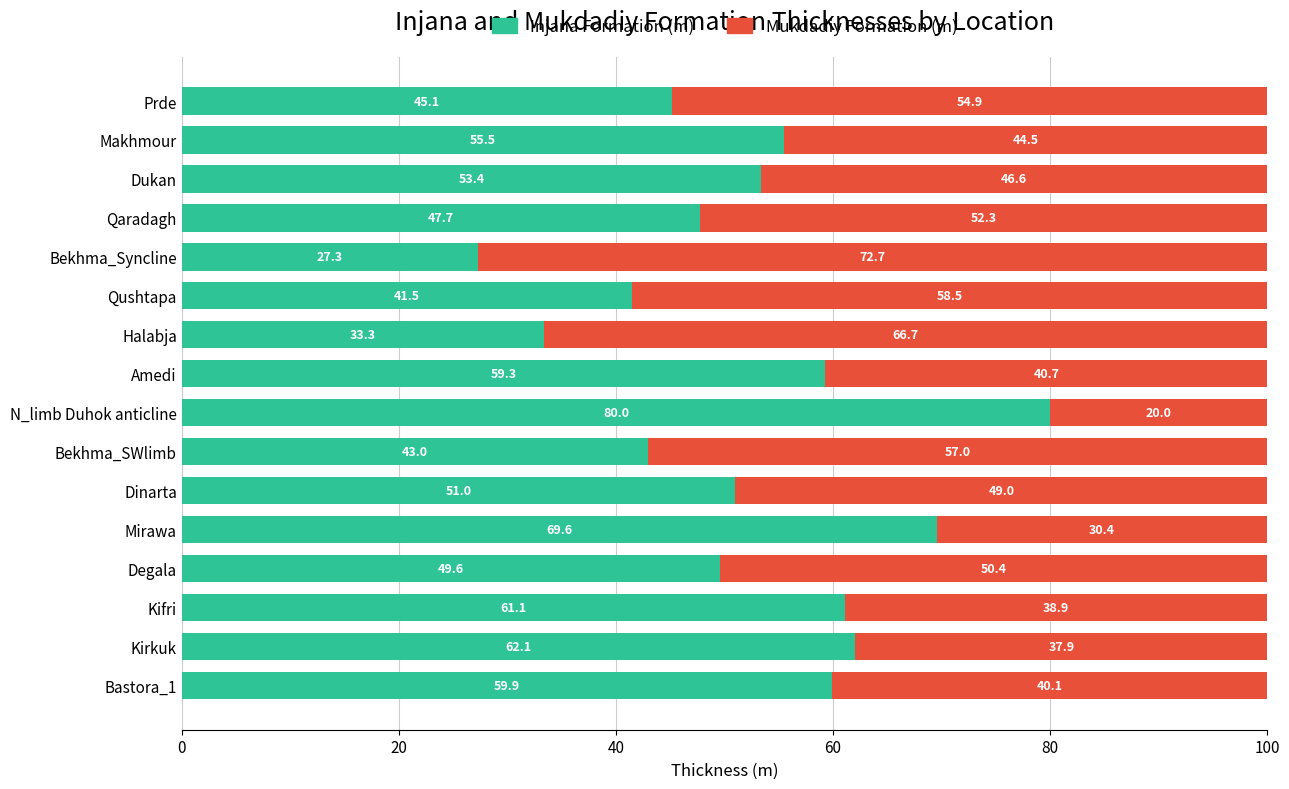

What is the sum of the Injana Formation (m) values at Prde and Dinarta?

96.1